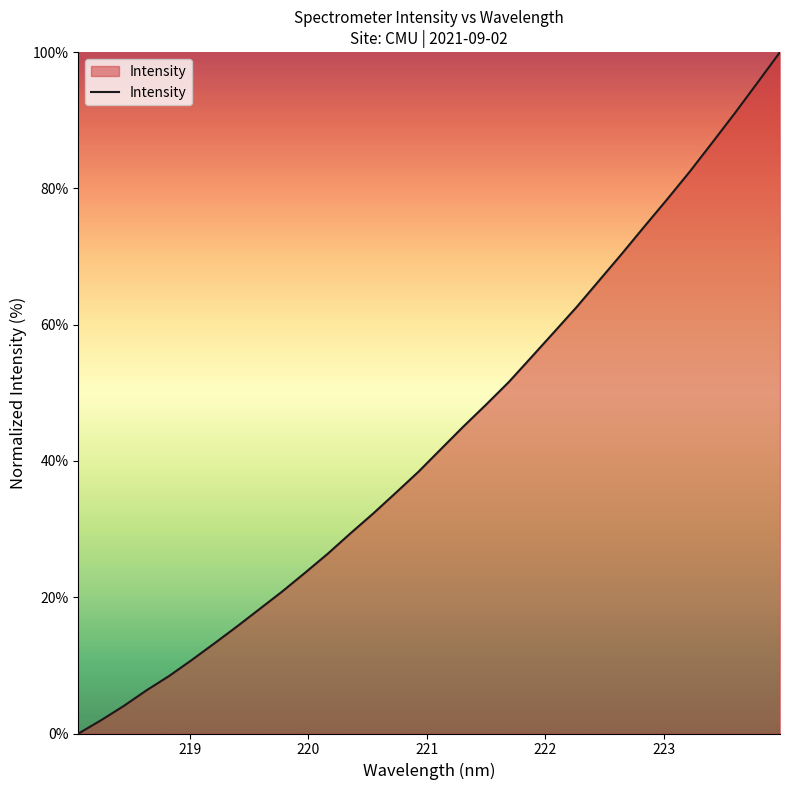

What is the maximum value shown in the chart?

100.0